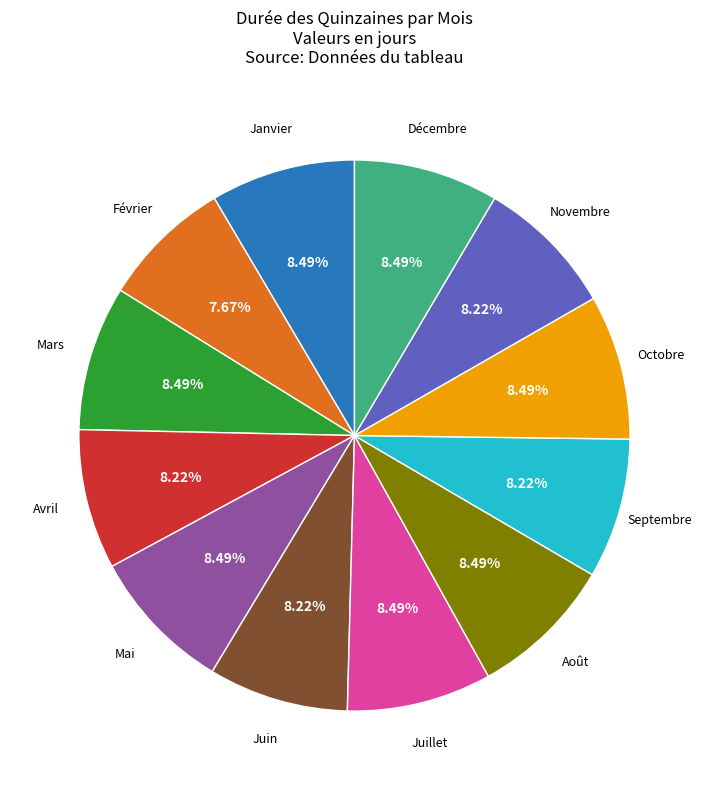

Which category has the smallest portion of the pie?

Février